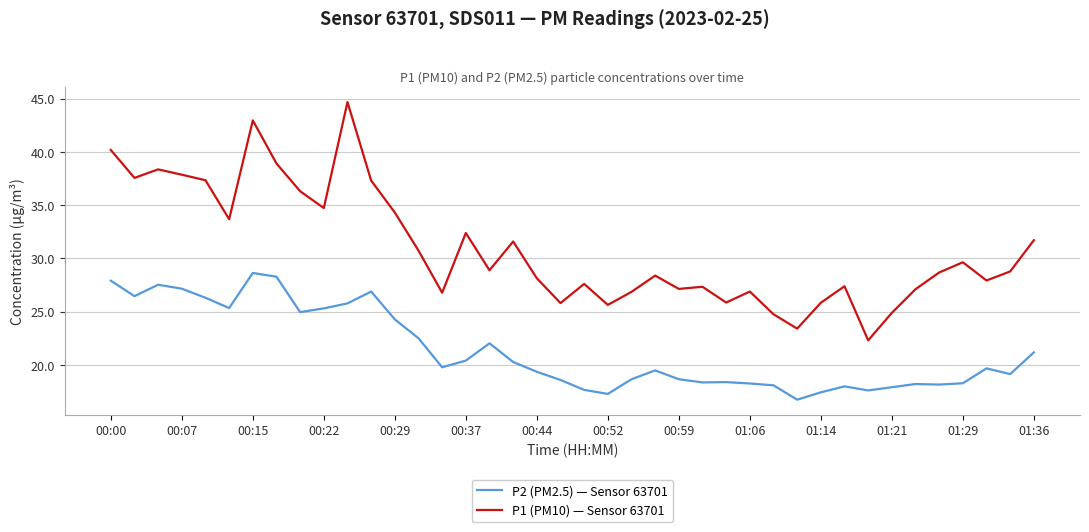

True or false: P2 (PM2.5) — Sensor 63701 and P1 (PM10) — Sensor 63701 cross at least once.

False